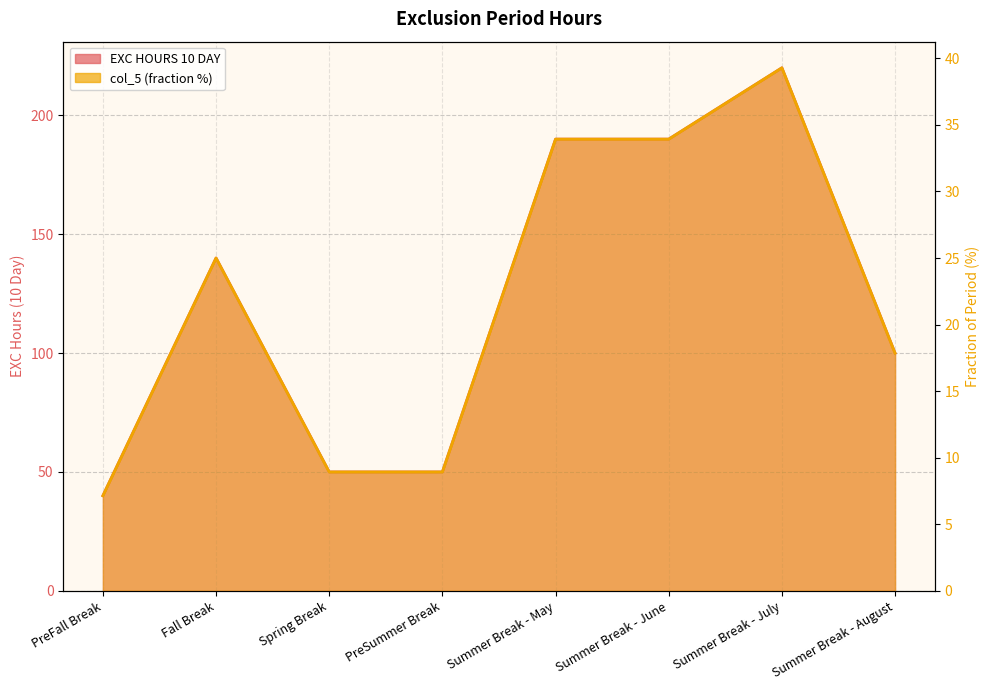

Between Summer Break - May and Summer Break - June, which series saw the biggest shift?

EXC HOURS 10 DAY